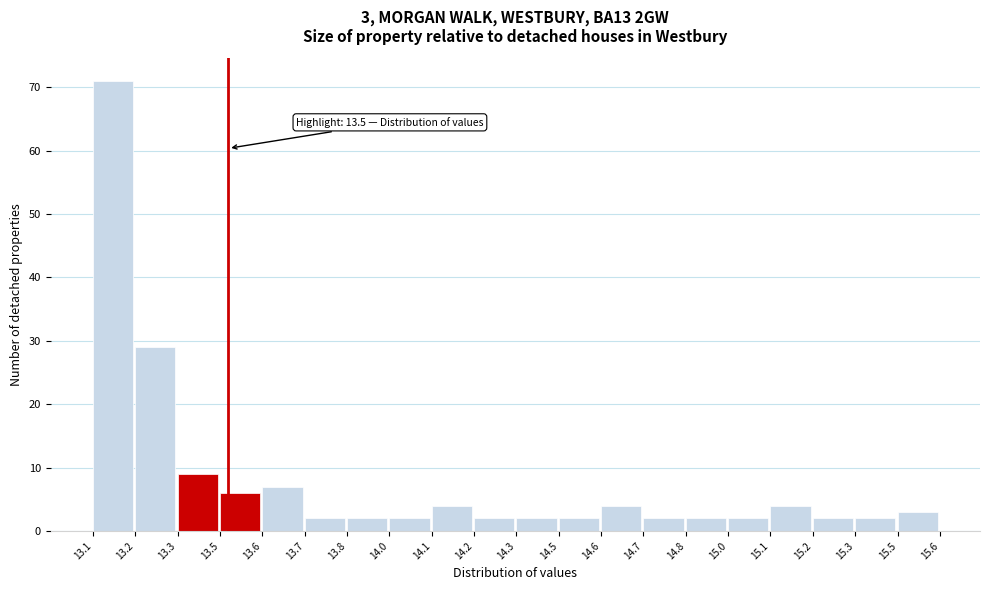

Reading right to left, transcribe all the data shown in this chart.

15.5=3	15.3=2	15.2=2	15.1=4	15.0=2	14.8=2	14.7=2	14.6=4	14.5=2	14.3=2	14.2=2	14.1=4	14.0=2	13.8=2	13.7=2	13.6=7	13.5=6	13.3=9	13.2=29	13.1=71